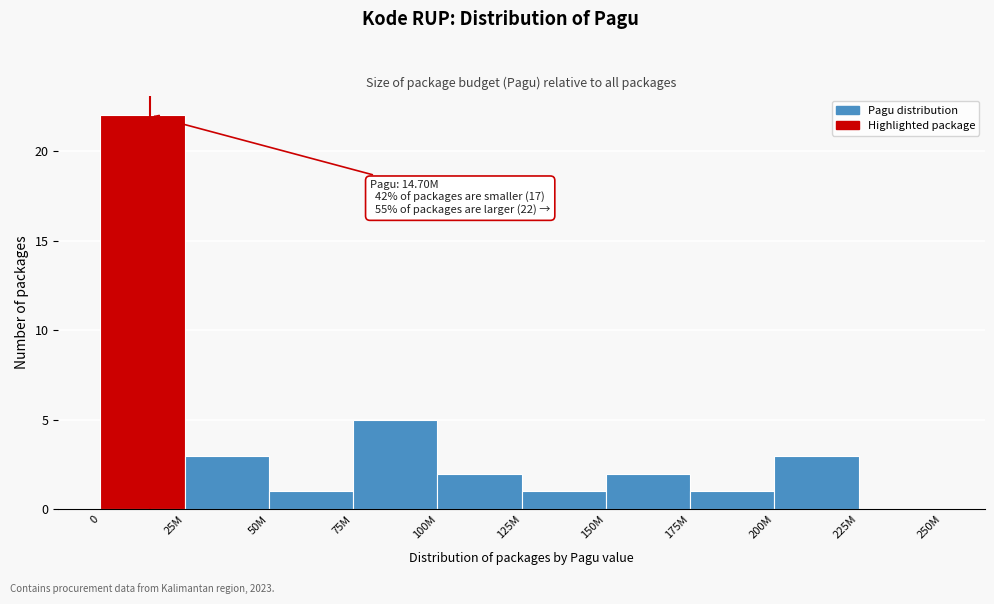

Reading left to right, list all the values displayed in this chart.

0=22	25M=3	50M=1	75M=5	100M=2	125M=1	150M=2	175M=1	200M=3	225M=0